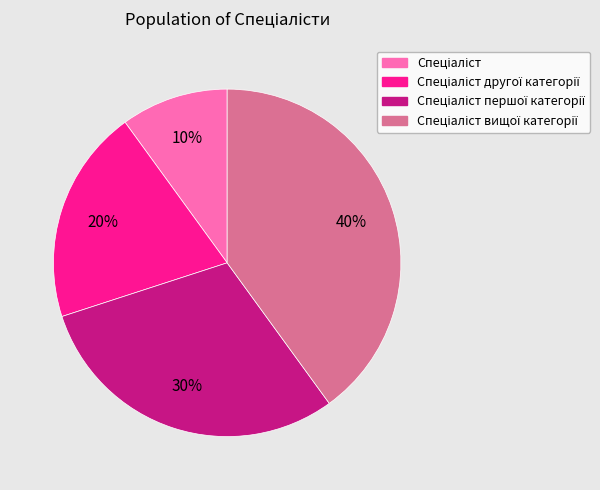

Is there a majority slice in this chart?

No